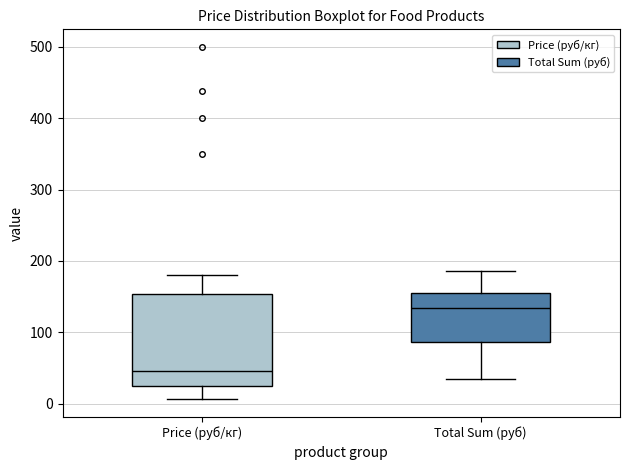

Which box is the tallest, from its lower edge to its upper edge?

Price (руб/кг)